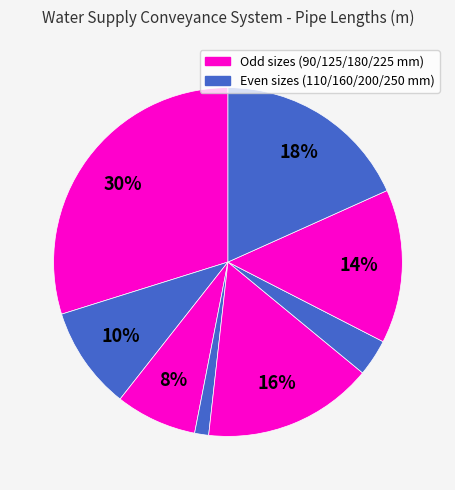

Count the number of slices in the pie.

8